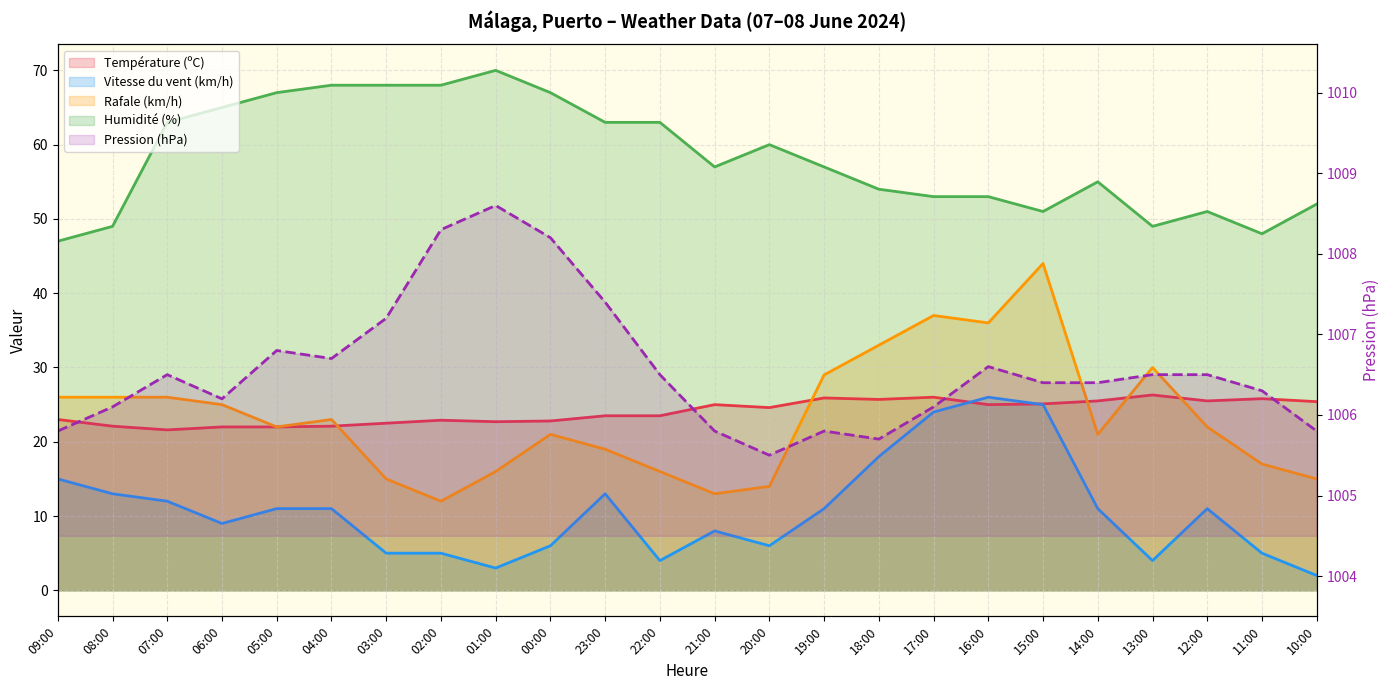

How many times do Température (ºC) and Rafale (km/h) cross each other?

5